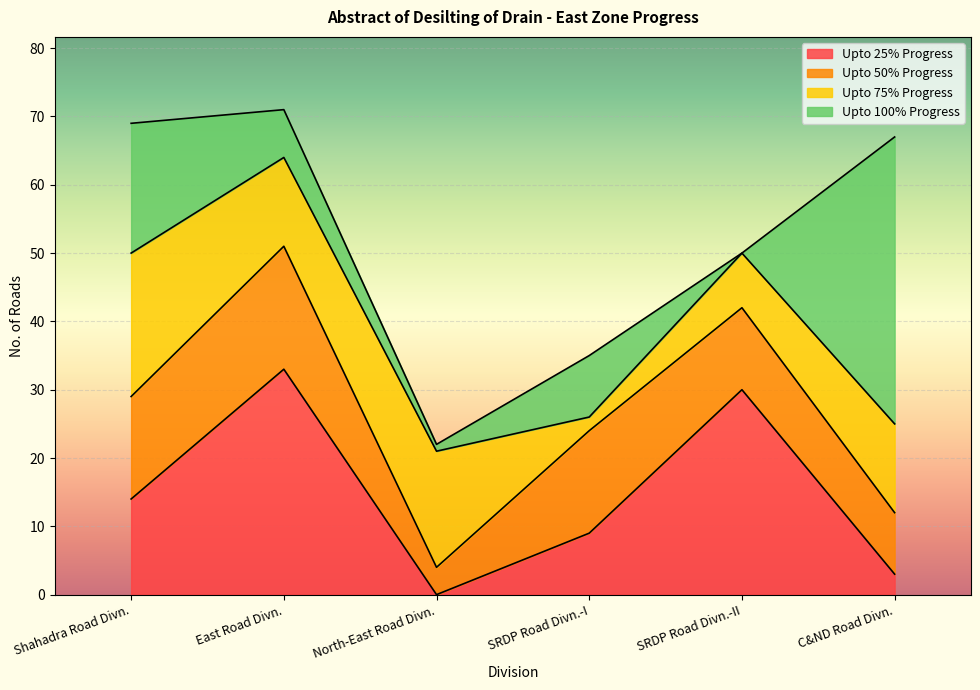

What position from the right is East Road Divn.?

5